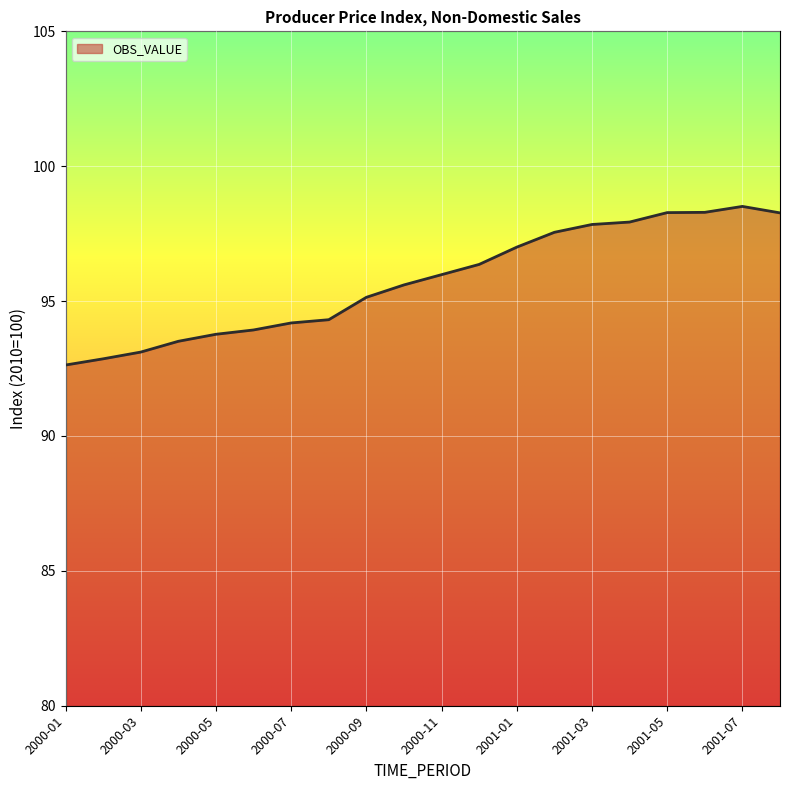

Does the chart have visible grid lines?

Yes